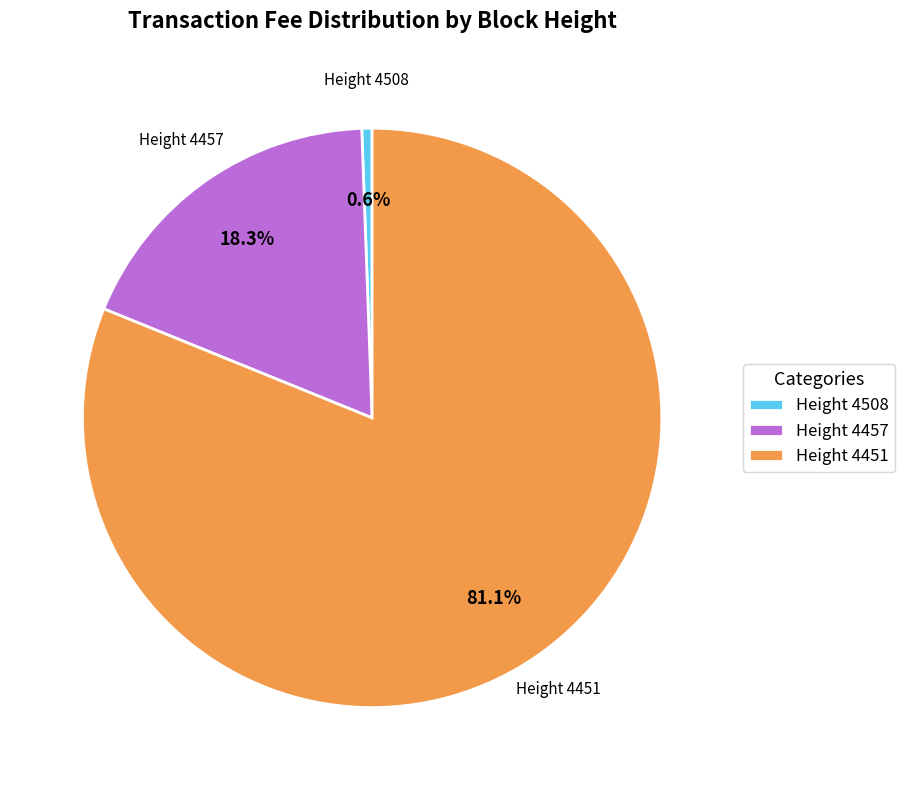

Which slice represents more than half of the pie?

Height 4451